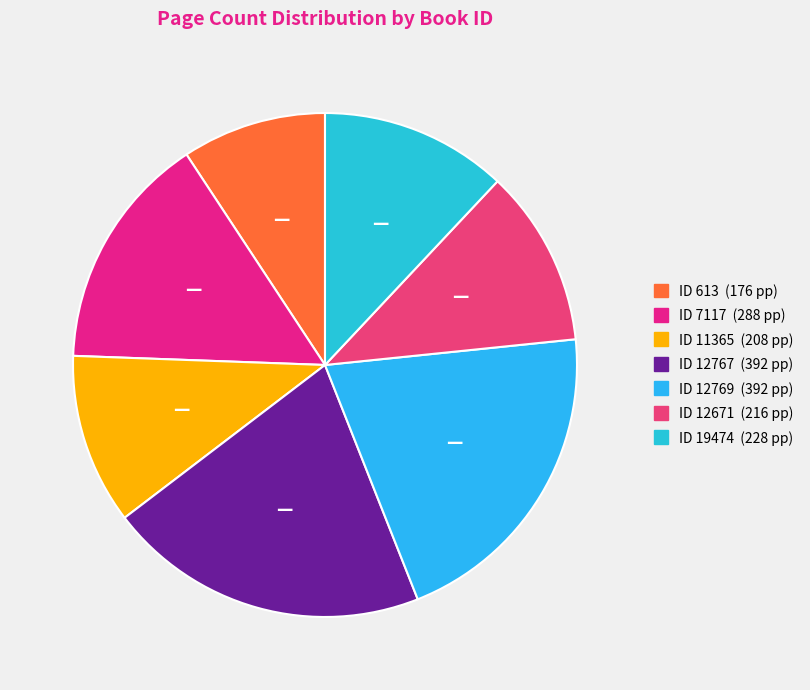

How many slices are in this pie chart?

7